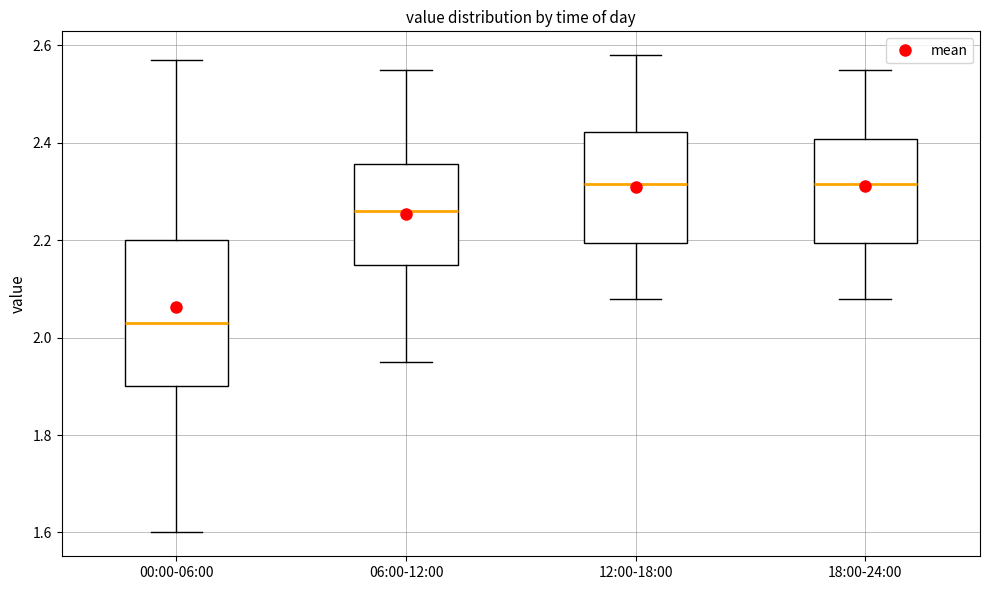

Where is the lower edge of the box for 06:00-12:00 on the y-axis? The values are not printed on the chart, so give them approximately, as read against the axis.

2.16